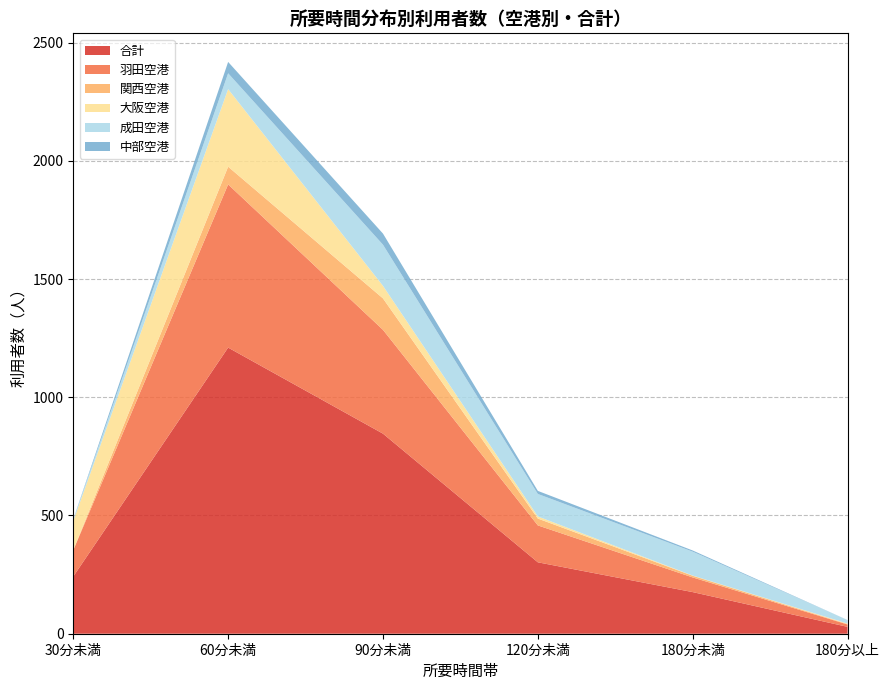

Reading left to right, what are all the values shown in this chart?

合計: 242	1210	846	302	176	29
羽田空港: 111	690	439	156	62	10
関西空港: 1	75	133	29	7	2
大阪空港: 123	328	53	9	1	2
成田空港: 6	67	174	95	101	15
中部空港: 1	48	47	13	5	0